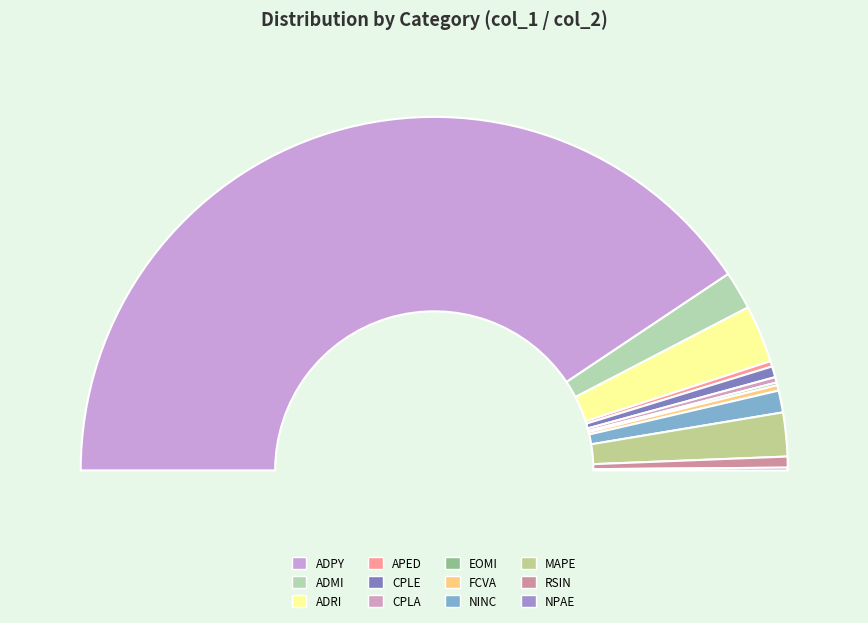

Which slice is the largest?

ADPY